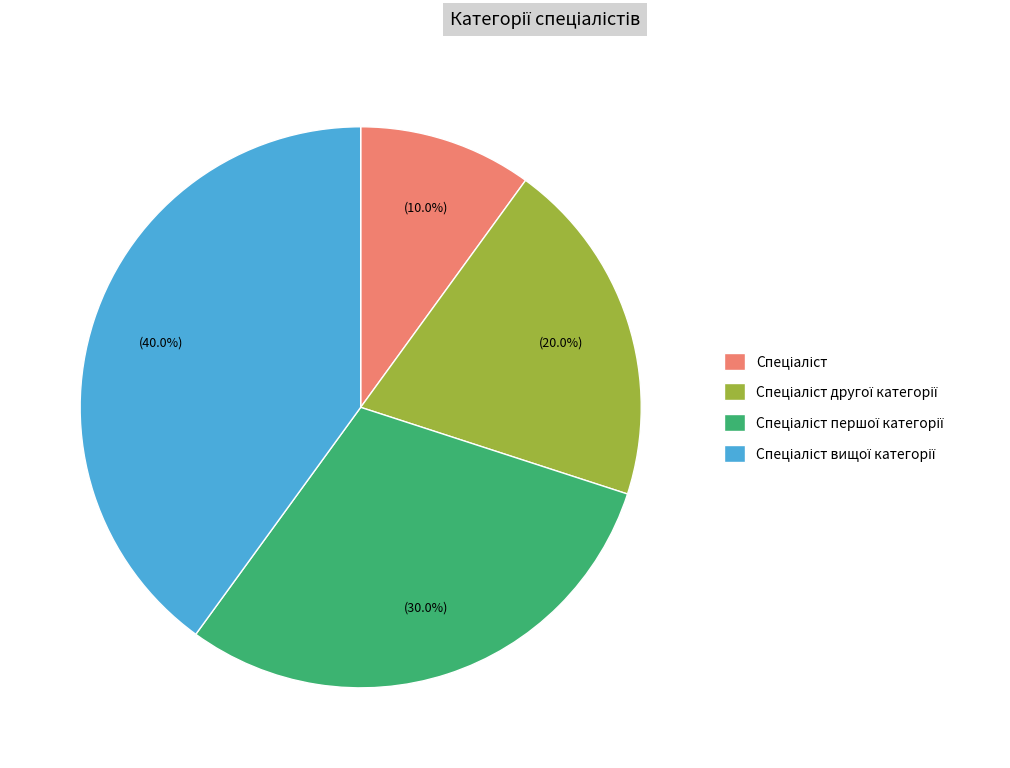

Is there a majority slice in this chart?

No